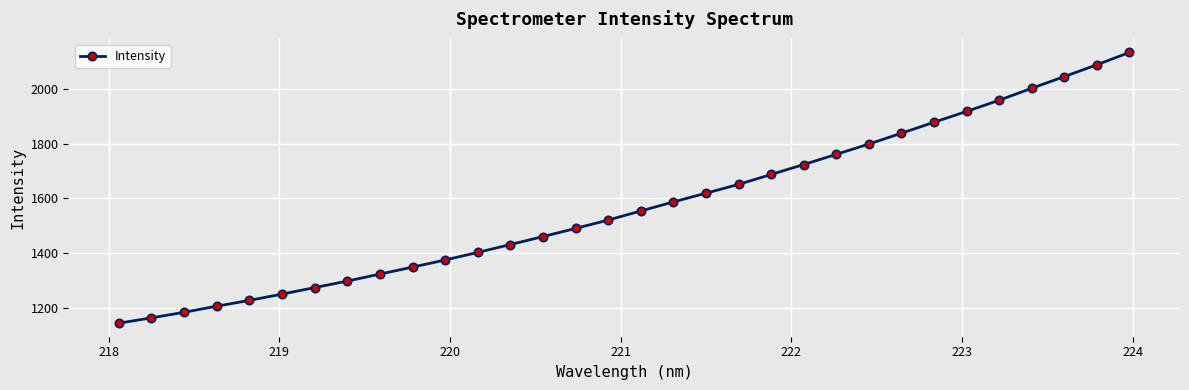

What is the difference between the maximum and minimum values?

991.5